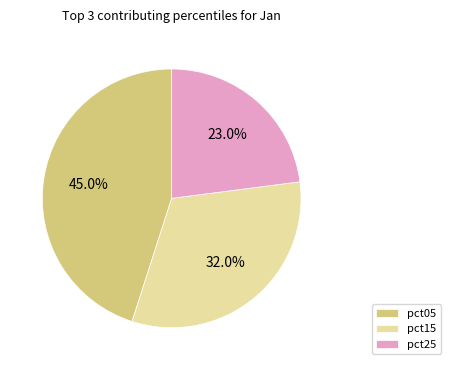

Is the sum of pct15 and pct25 greater than half?

Yes